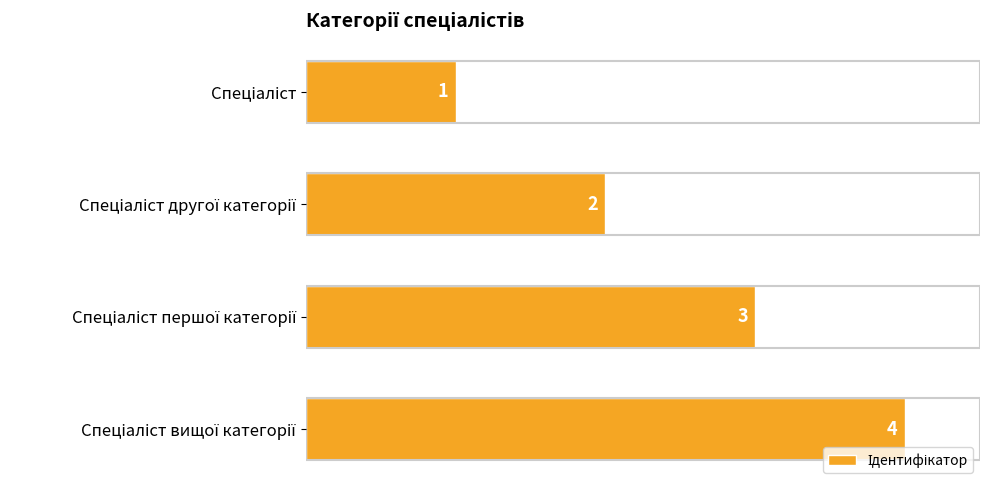

What is the value of the 4th bar from the top?

4